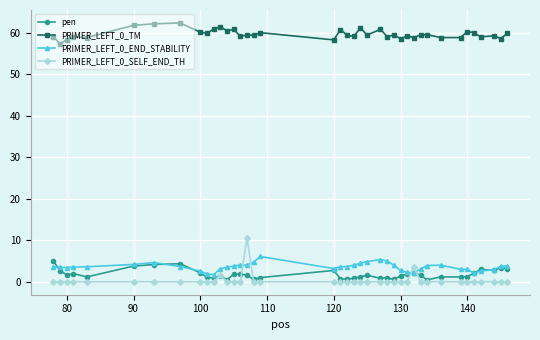

Does the chart have visible grid lines?

Yes